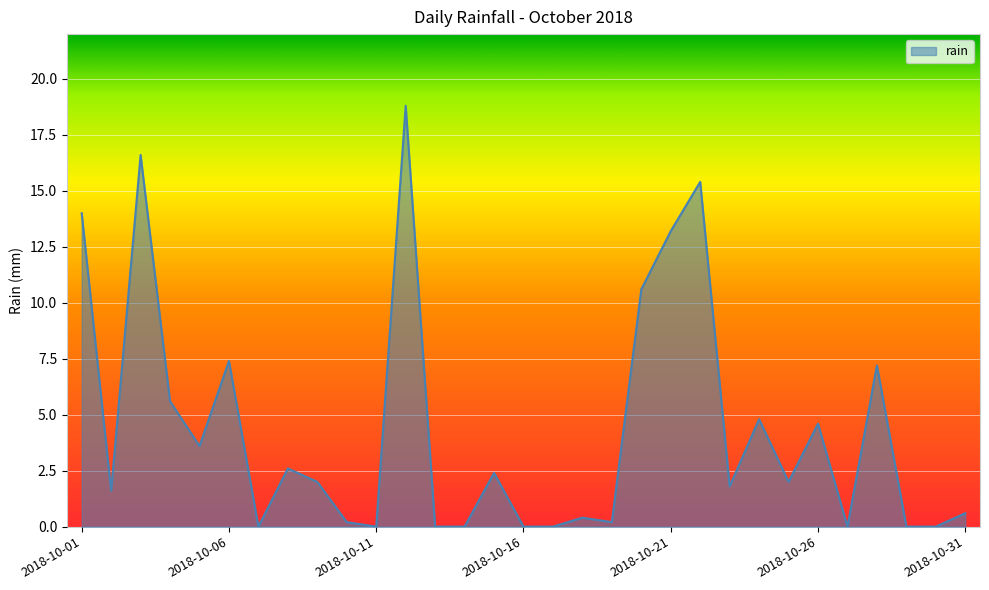

What is the greatest value displayed?

18.8